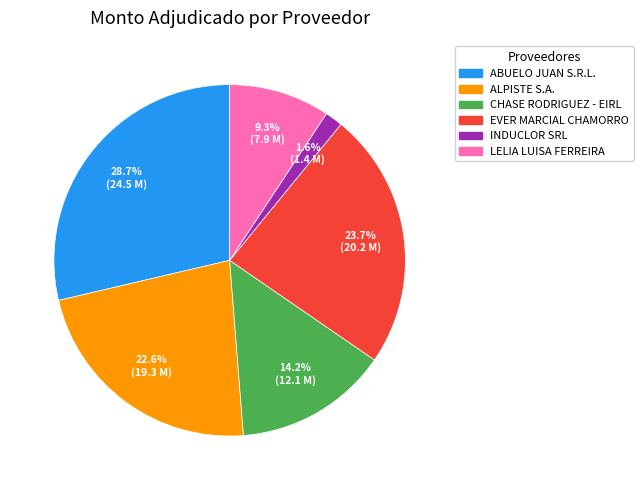

To the nearest percent, what is the difference between the largest and smallest slice percentages?

27%